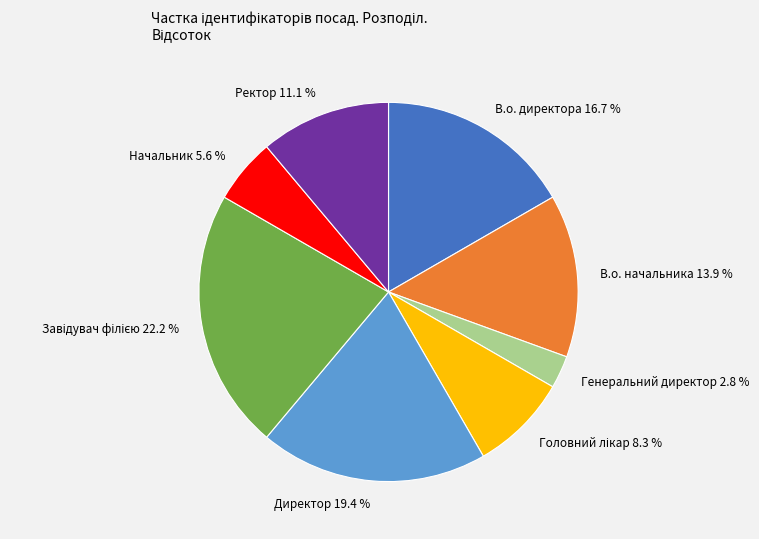

Between Директор and Генеральний директор, which is larger?

Директор